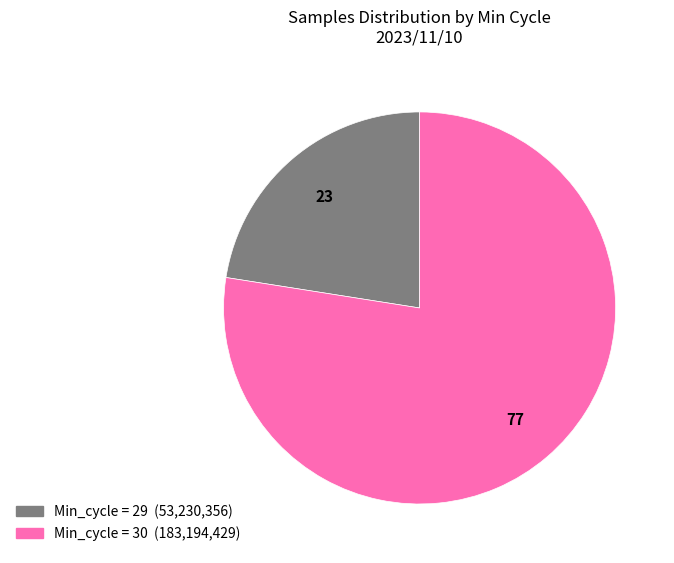

Is there any slice that represents more than half of the pie?

Yes